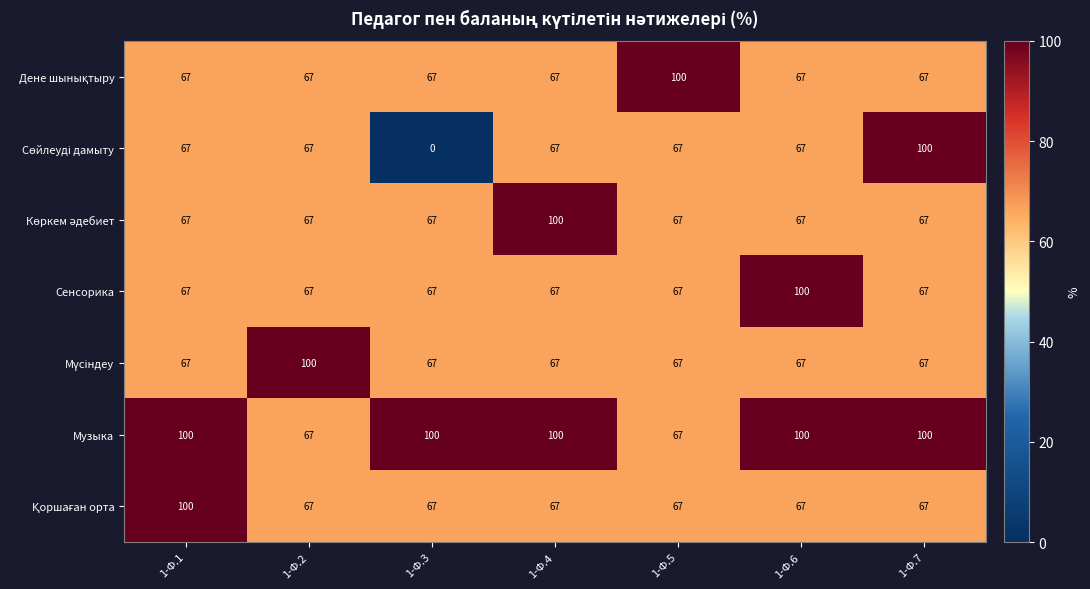

What is the average value of the Музыка series?

91